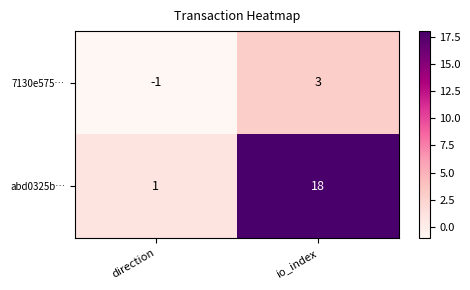

What is the difference between the highest and lowest values at direction?

2